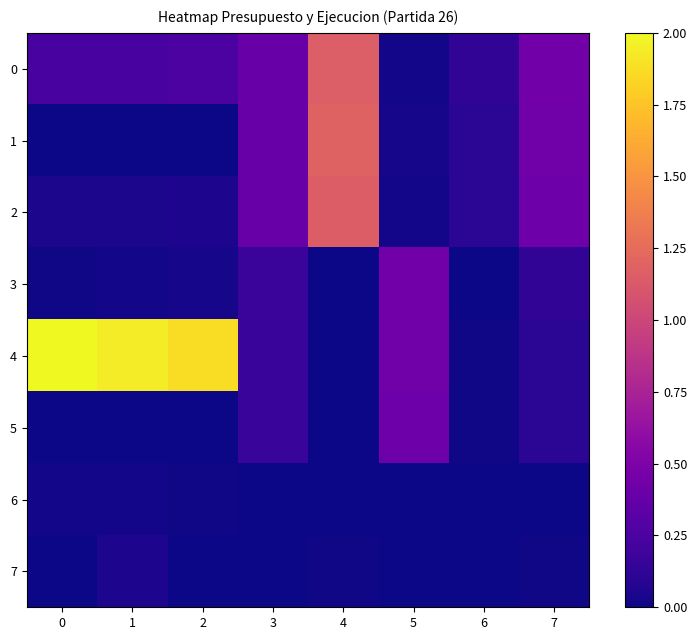

Between 3 and 2, which is larger?

3